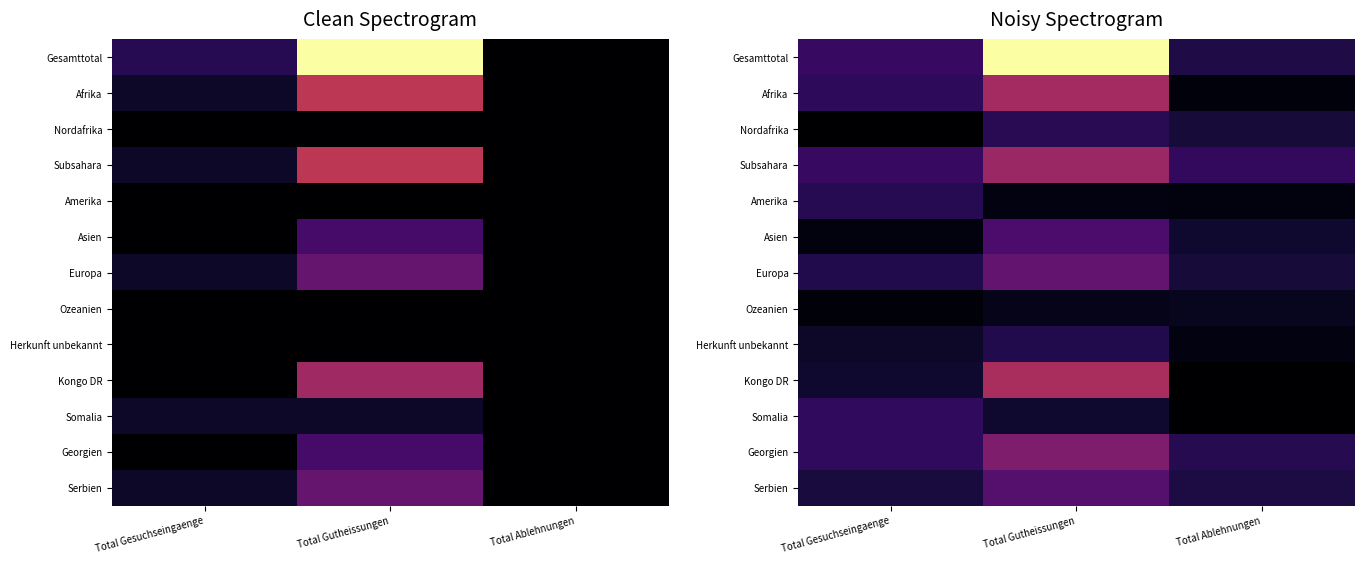

At which category does the chart reach its minimum across all series?

Total Ablehnungen